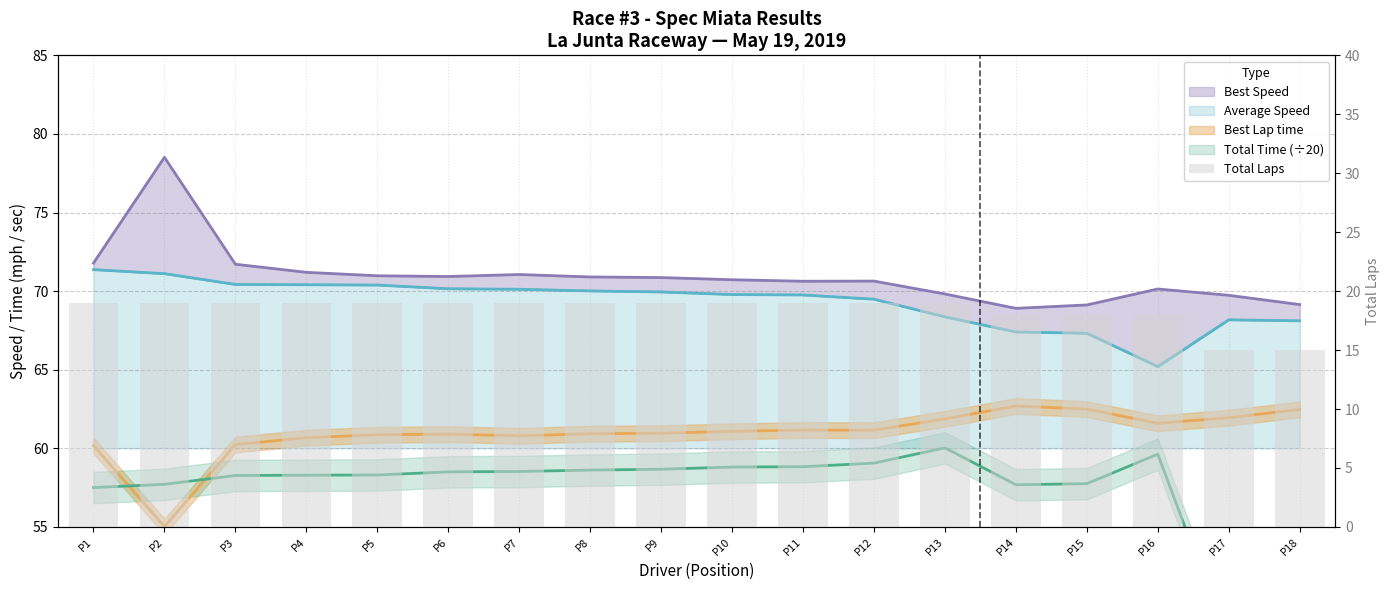

Between P2 and P6, which is larger?

P2